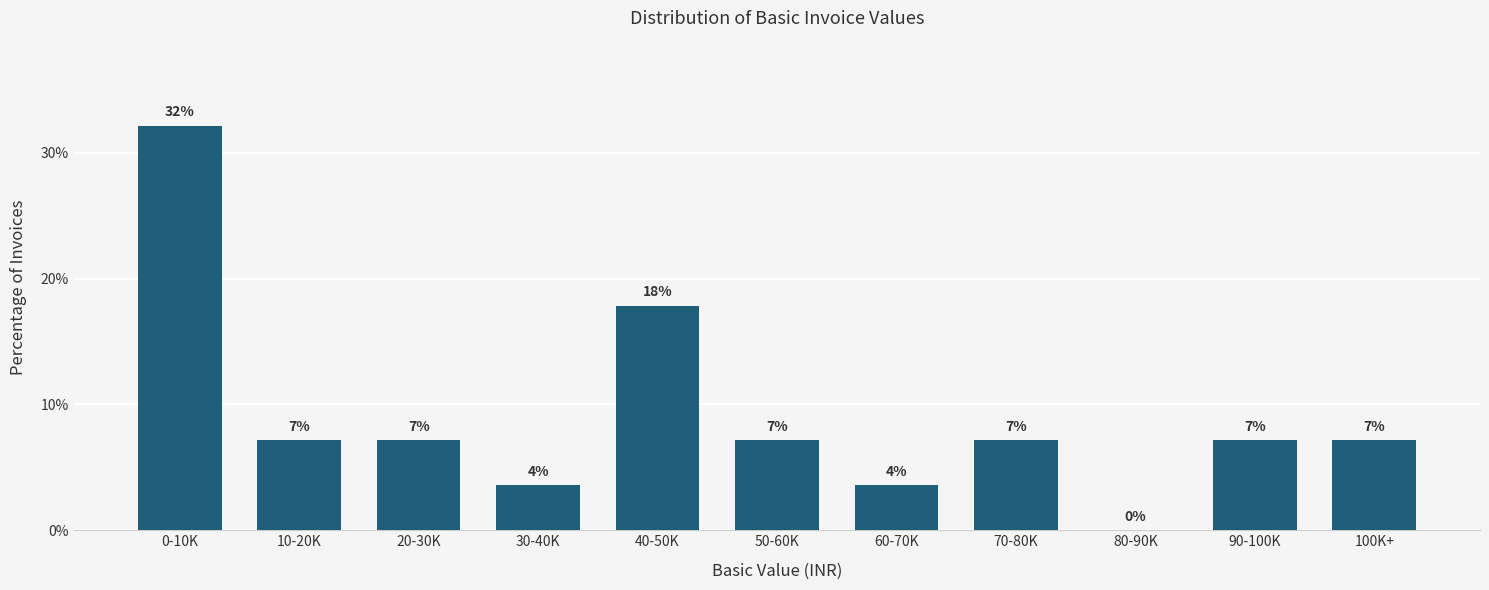

Are the bars horizontal?

No